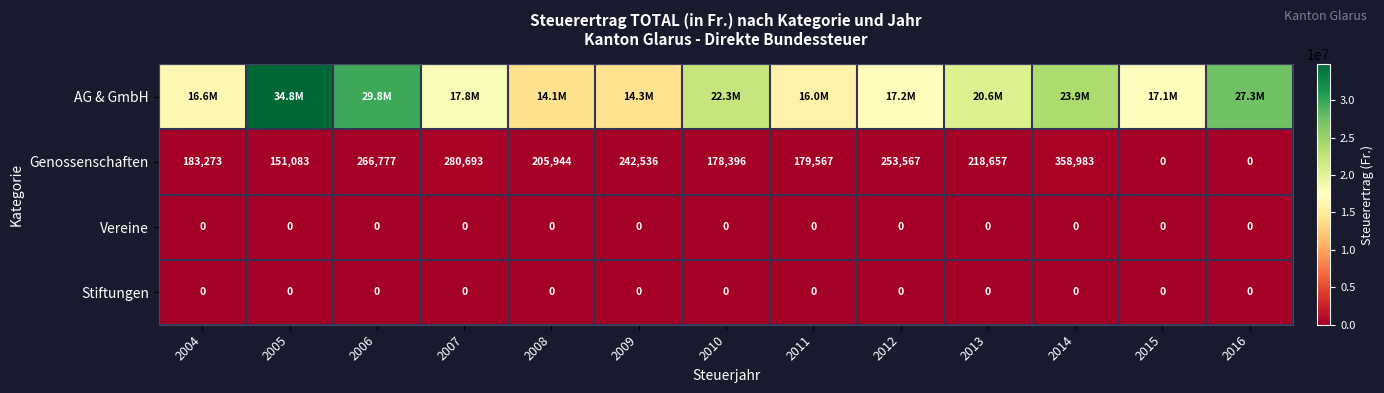

What is the total value across all series at 2012?

17415961